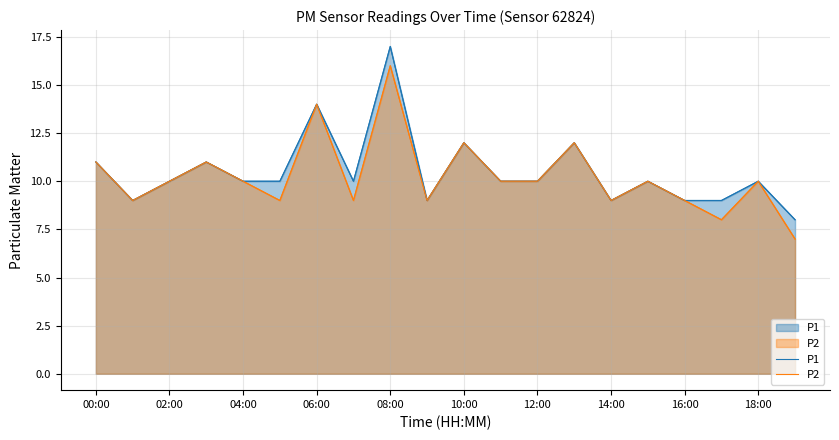

In P2, how many points are higher than both neighbors (excluding endpoints)?

7